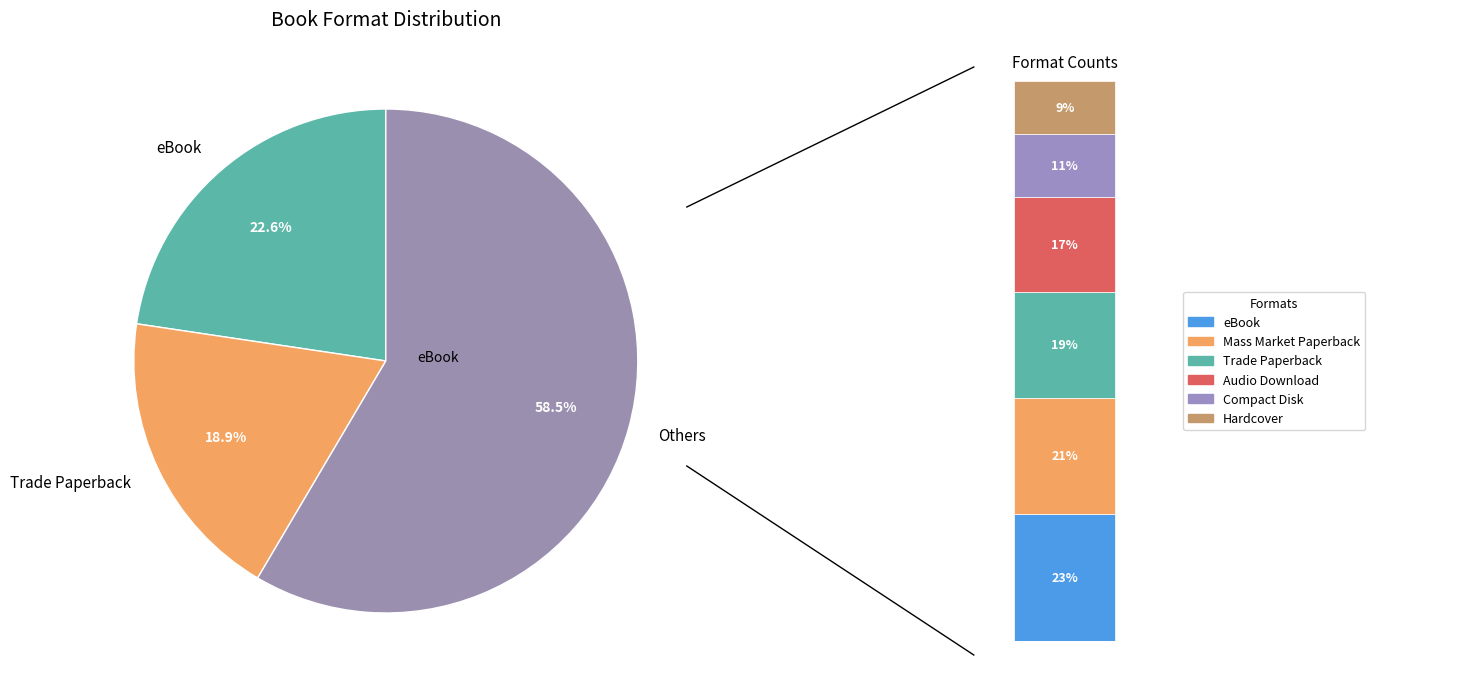

To the nearest percent, what is the combined percentage of eBook and Compact Disk?

34%